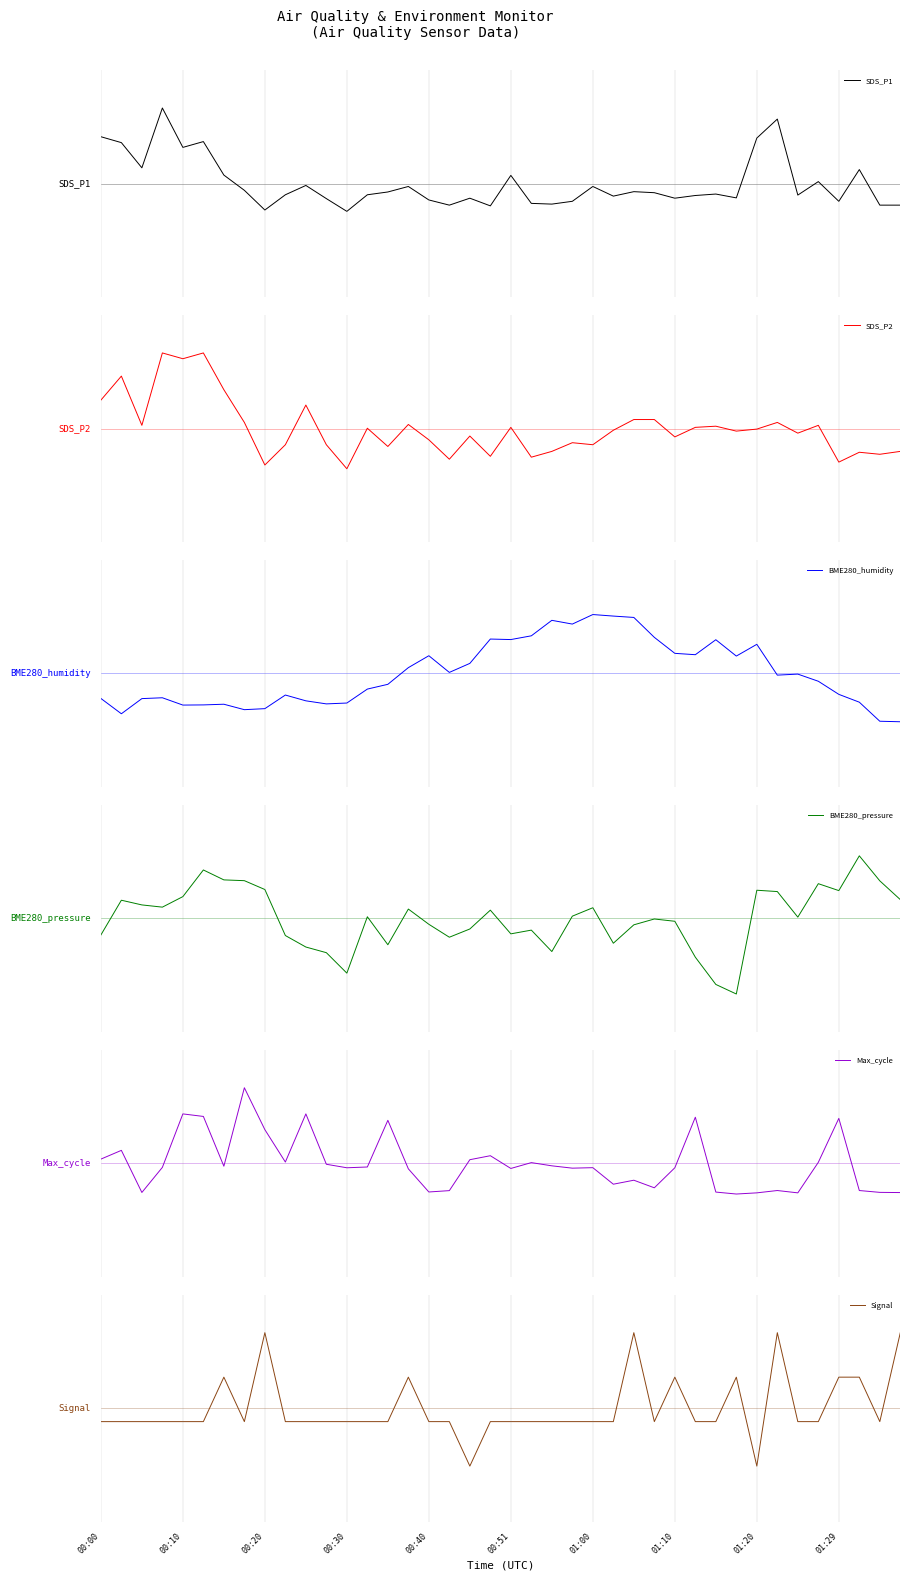

Reading left to right, list all the values displayed in this chart.

SDS_P1: 1.8	1.6	0.6	2.9	1.4	1.6	0.3	-0.3	-1.0	-0.4	-0.1	-0.6	-1.1	-0.4	-0.3	-0.1	-0.6	-0.8	-0.6	-0.9	0.3	-0.8	-0.8	-0.7	-0.1	-0.5	-0.3	-0.4	-0.6	-0.5	-0.4	-0.6	1.8	2.5	-0.4	0.1	-0.7	0.5	-0.8	-0.8
SDS_P2: 1.0	1.8	0.1	2.6	2.4	2.6	1.4	0.2	-1.3	-0.6	0.8	-0.6	-1.4	0.0	-0.6	0.1	-0.4	-1.1	-0.3	-1.0	0.0	-1.0	-0.8	-0.5	-0.6	-0.1	0.3	0.3	-0.3	0.0	0.1	-0.1	-0.0	0.2	-0.2	0.1	-1.2	-0.8	-0.9	-0.8
BME280_humidity: -0.8	-1.2	-0.8	-0.7	-1.0	-1.0	-0.9	-1.1	-1.1	-0.7	-0.8	-0.9	-0.9	-0.5	-0.3	0.2	0.5	0.0	0.3	1.1	1.0	1.2	1.6	1.5	1.8	1.8	1.7	1.1	0.6	0.6	1.0	0.5	0.9	-0.1	-0.0	-0.2	-0.6	-0.9	-1.5	-1.5
BME280_pressure: -0.5	0.6	0.4	0.4	0.7	1.6	1.3	1.2	0.9	-0.6	-0.9	-1.1	-1.8	0.1	-0.9	0.3	-0.2	-0.6	-0.3	0.3	-0.5	-0.4	-1.1	0.1	0.4	-0.8	-0.2	-0.0	-0.1	-1.3	-2.2	-2.5	0.9	0.9	0.0	1.1	0.9	2.1	1.2	0.6
Max_cycle: 0.2	0.5	-1.0	-0.1	1.8	1.7	-0.1	2.7	1.2	0.0	1.8	-0.0	-0.2	-0.1	1.6	-0.2	-1.0	-1.0	0.1	0.3	-0.2	0.0	-0.1	-0.2	-0.2	-0.8	-0.6	-0.9	-0.2	1.7	-1.0	-1.1	-1.1	-1.0	-1.1	0.0	1.6	-1.0	-1.0	-1.1
Signal: -0.4	-0.4	-0.4	-0.4	-0.4	-0.4	1.0	-0.4	2.4	-0.4	-0.4	-0.4	-0.4	-0.4	-0.4	1.0	-0.4	-0.4	-1.8	-0.4	-0.4	-0.4	-0.4	-0.4	-0.4	-0.4	2.4	-0.4	1.0	-0.4	-0.4	1.0	-1.8	2.4	-0.4	-0.4	1.0	1.0	-0.4	2.4